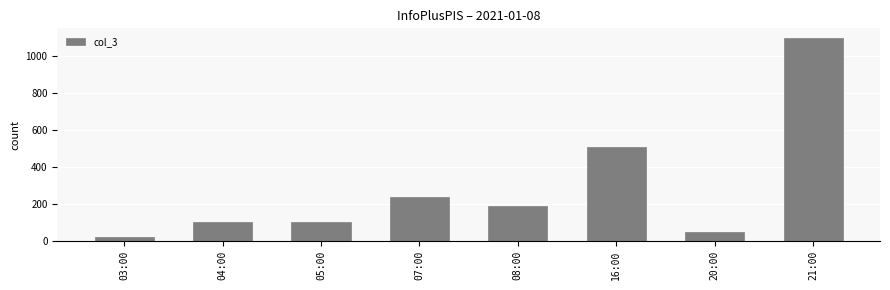

What is the greatest value displayed?

1092